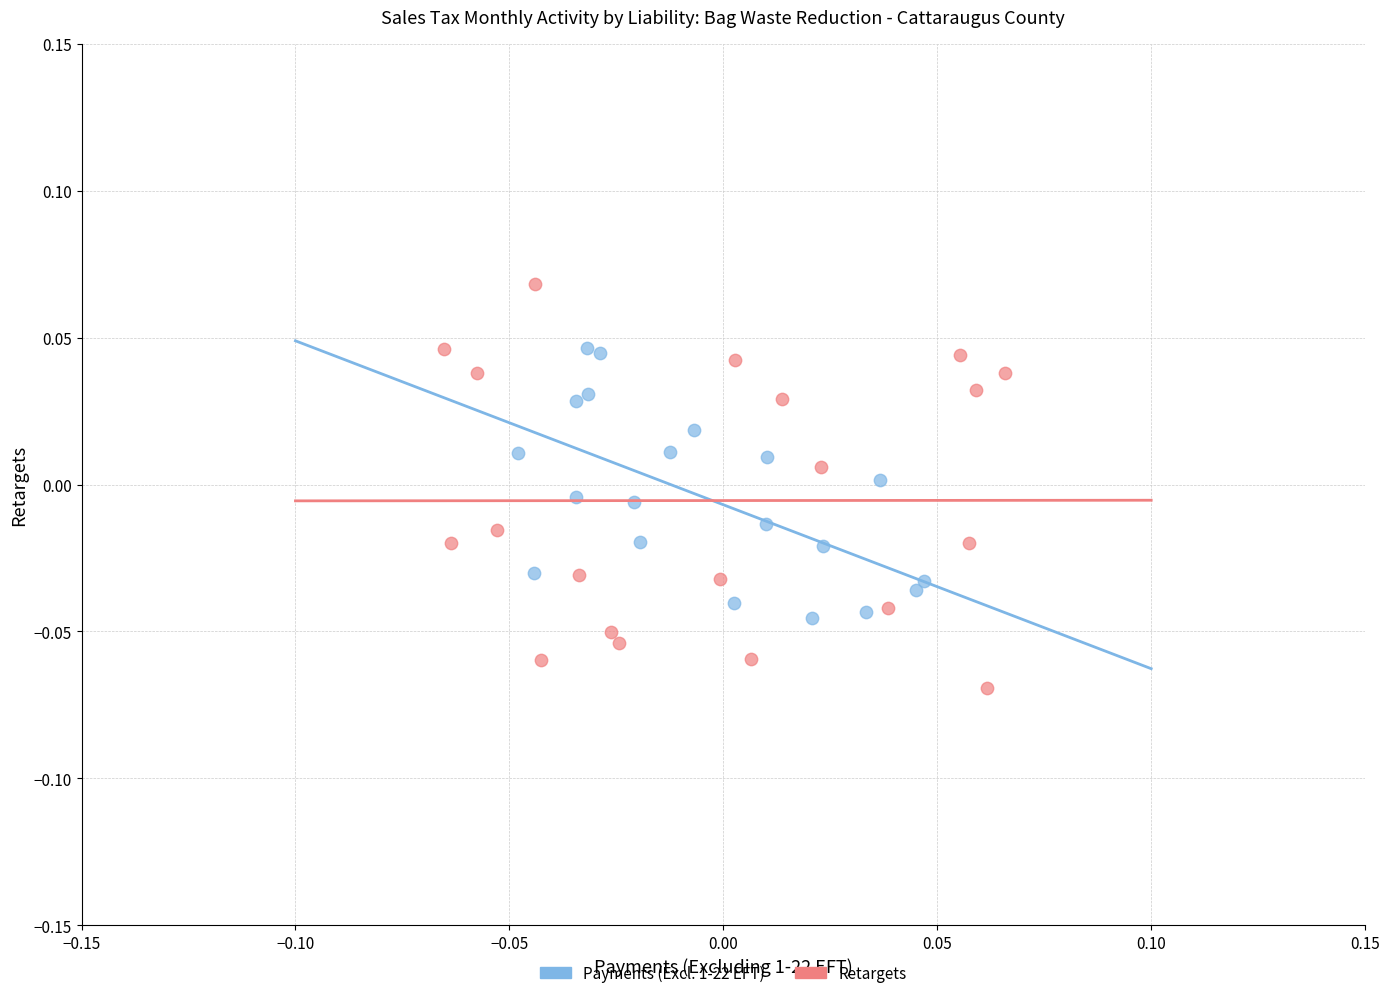

Which series contains the lowest Y value?

Retargets